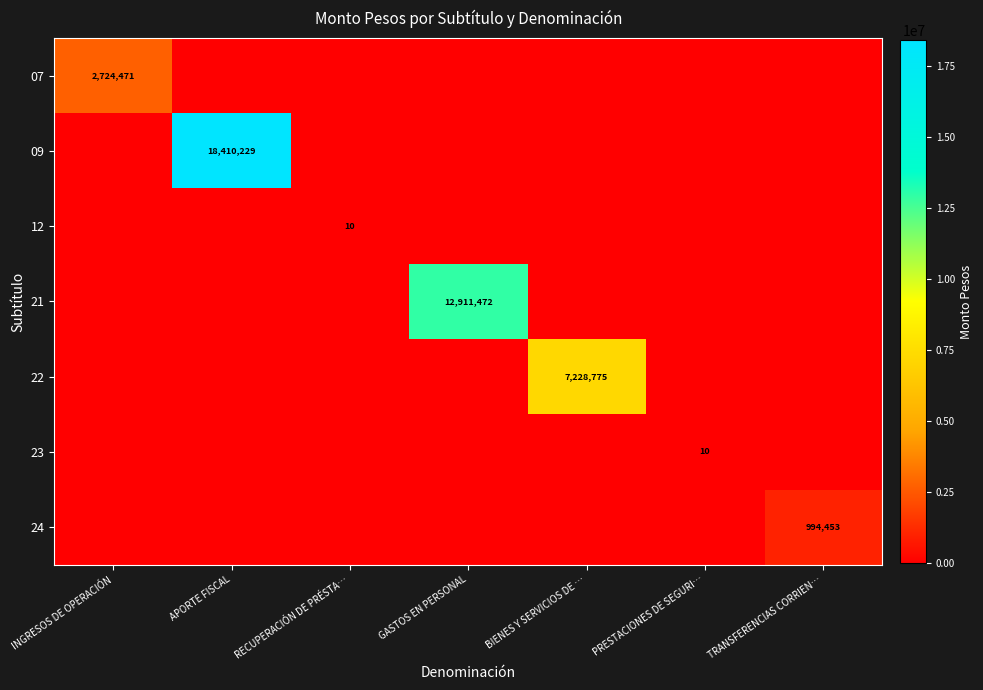

What is the spread (max minus min) of values at PRESTACIONES DE SEGURI…?

10